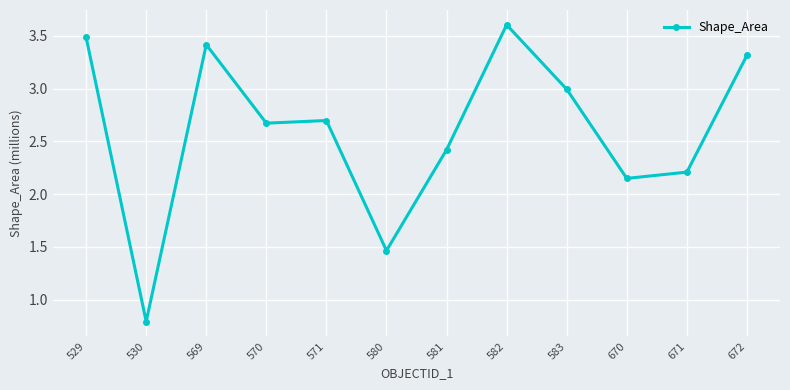

What is the value of the 12th point from the left?

3.3